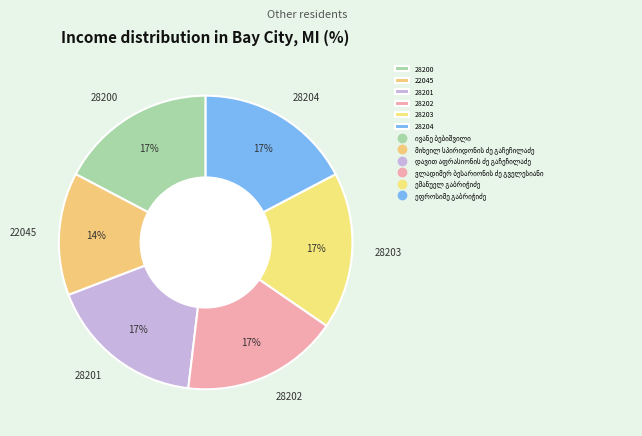

Is there any slice that represents more than half of the pie?

No